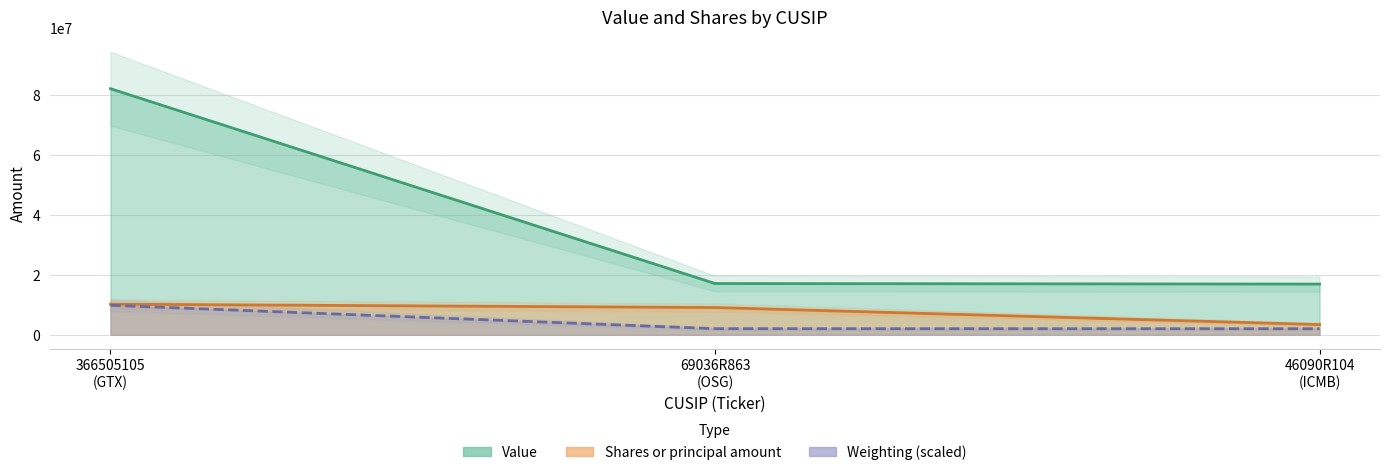

How many data points does each series have?

3